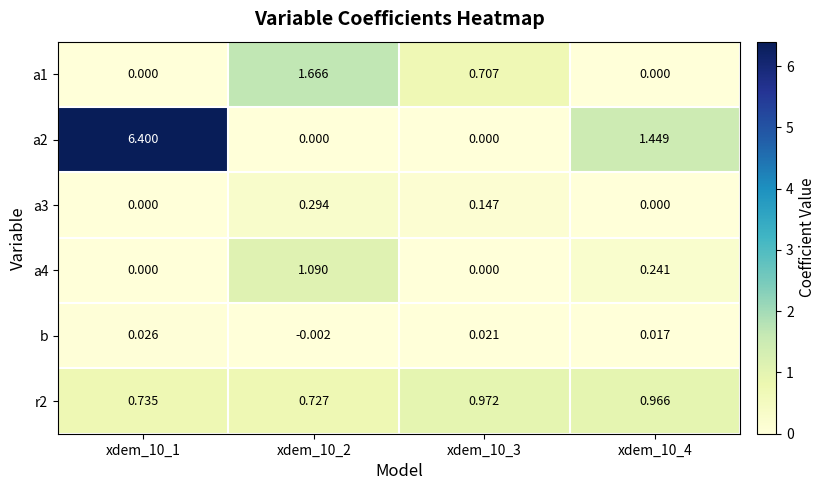

Is the value of a3 at xdem_10_1 greater than the value of a4 at xdem_10_4?

No